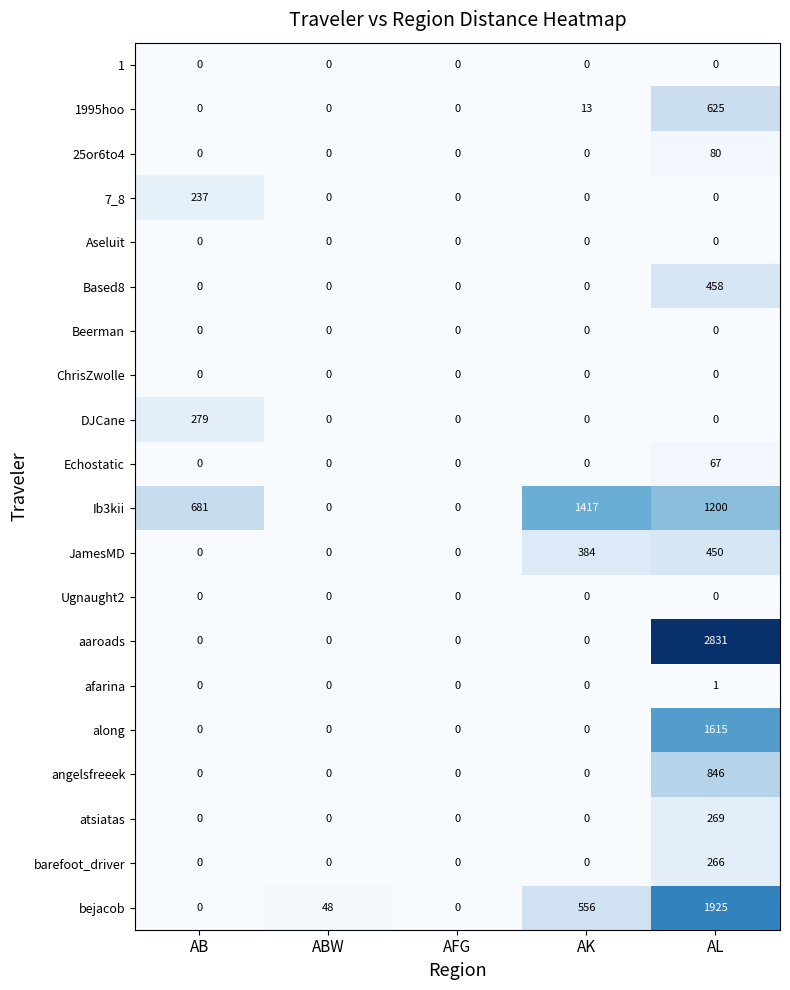

Which series changed the most between AB and AL?

aaroads